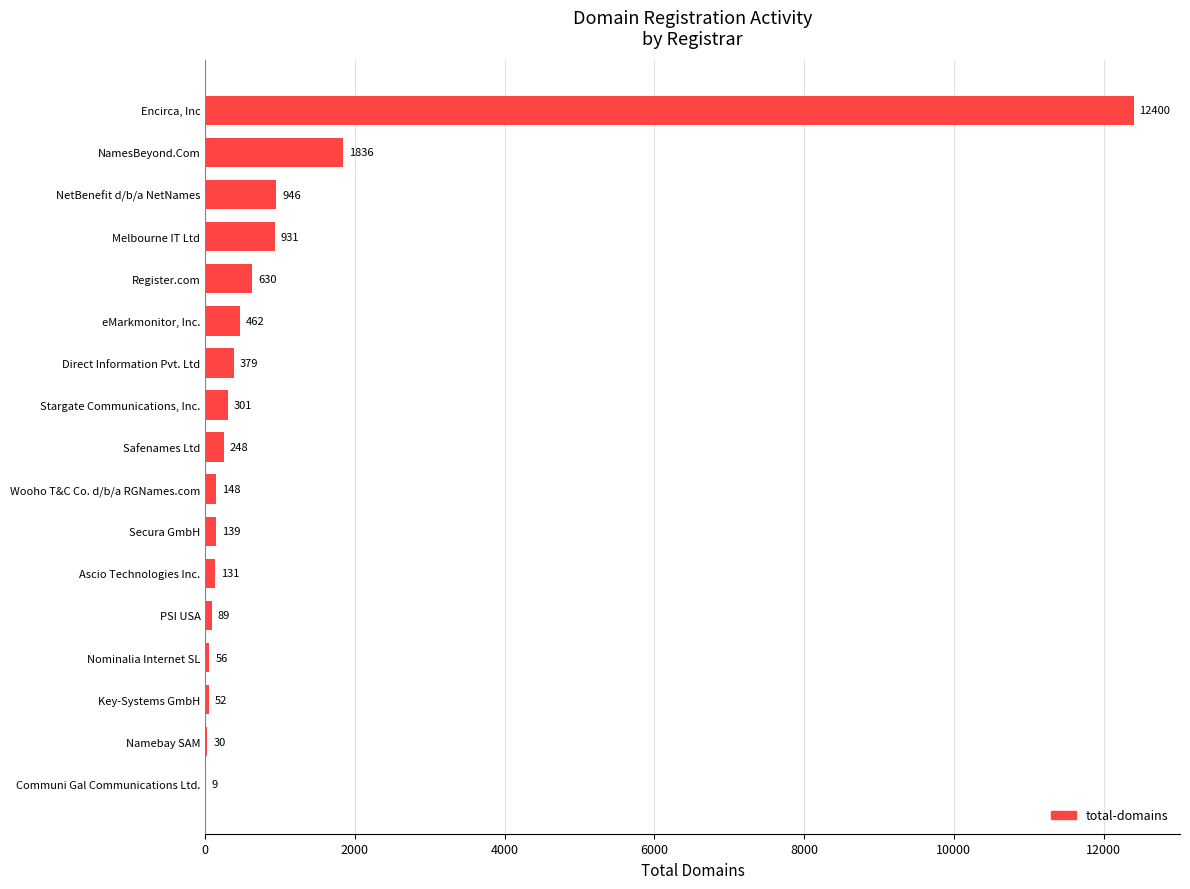

What is the change in value from Key-Systems GmbH to Wooho T&C Co. d/b/a RGNames.com?

+96